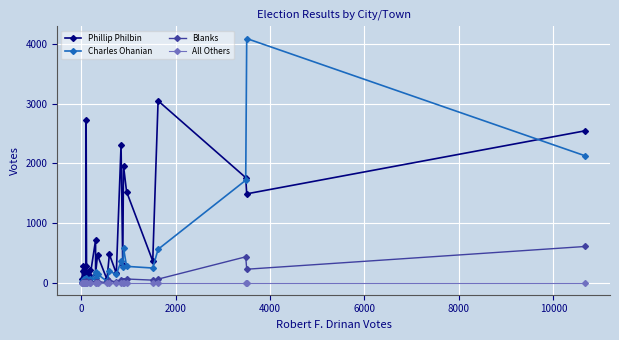

Which series has the widest spread of values?

Charles Ohanian